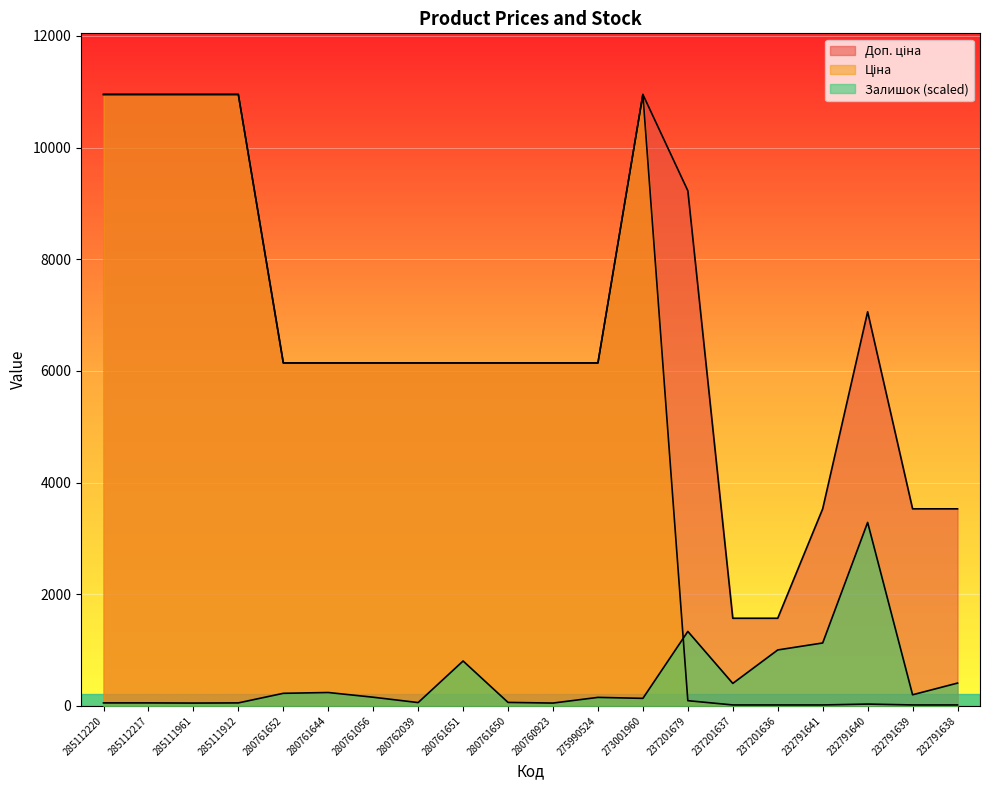

List the labels in order of Залишок value, largest first.

232791640, 237201679, 232791641, 237201636, 280761651, 232791638, 237201637, 280761644, 280761652, 232791639, 280761056, 275990524, 273001960, 280761650, 280762039, 285112220, 285112217, 285111912, 285111961, 280760923